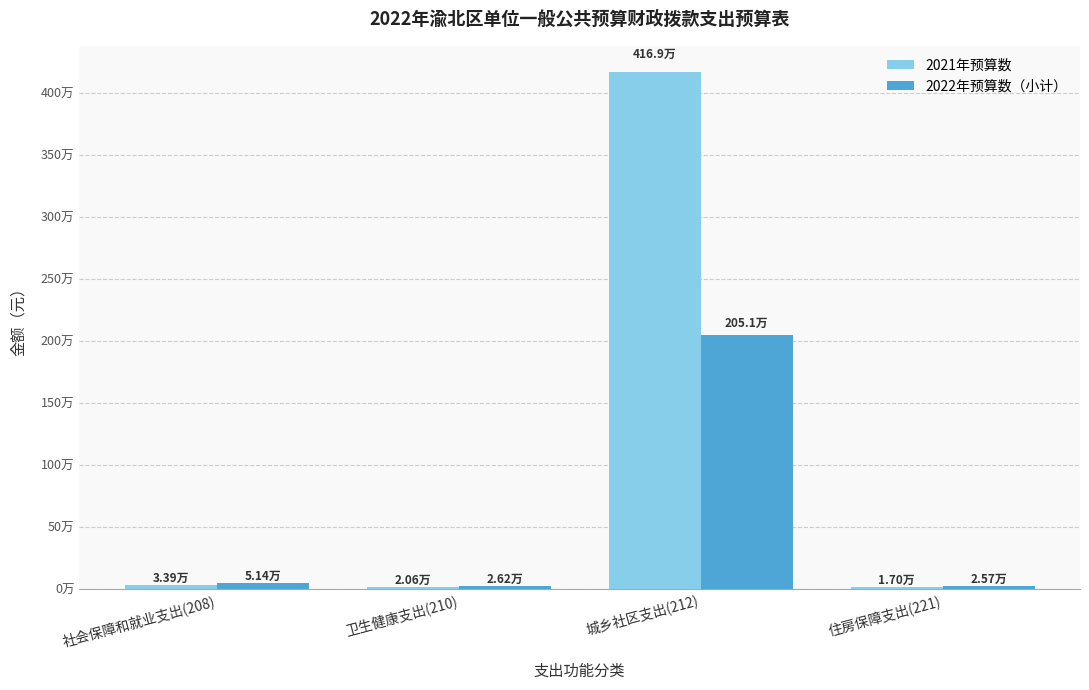

What is the sum of all 2021年预算数 values?

4240776.9